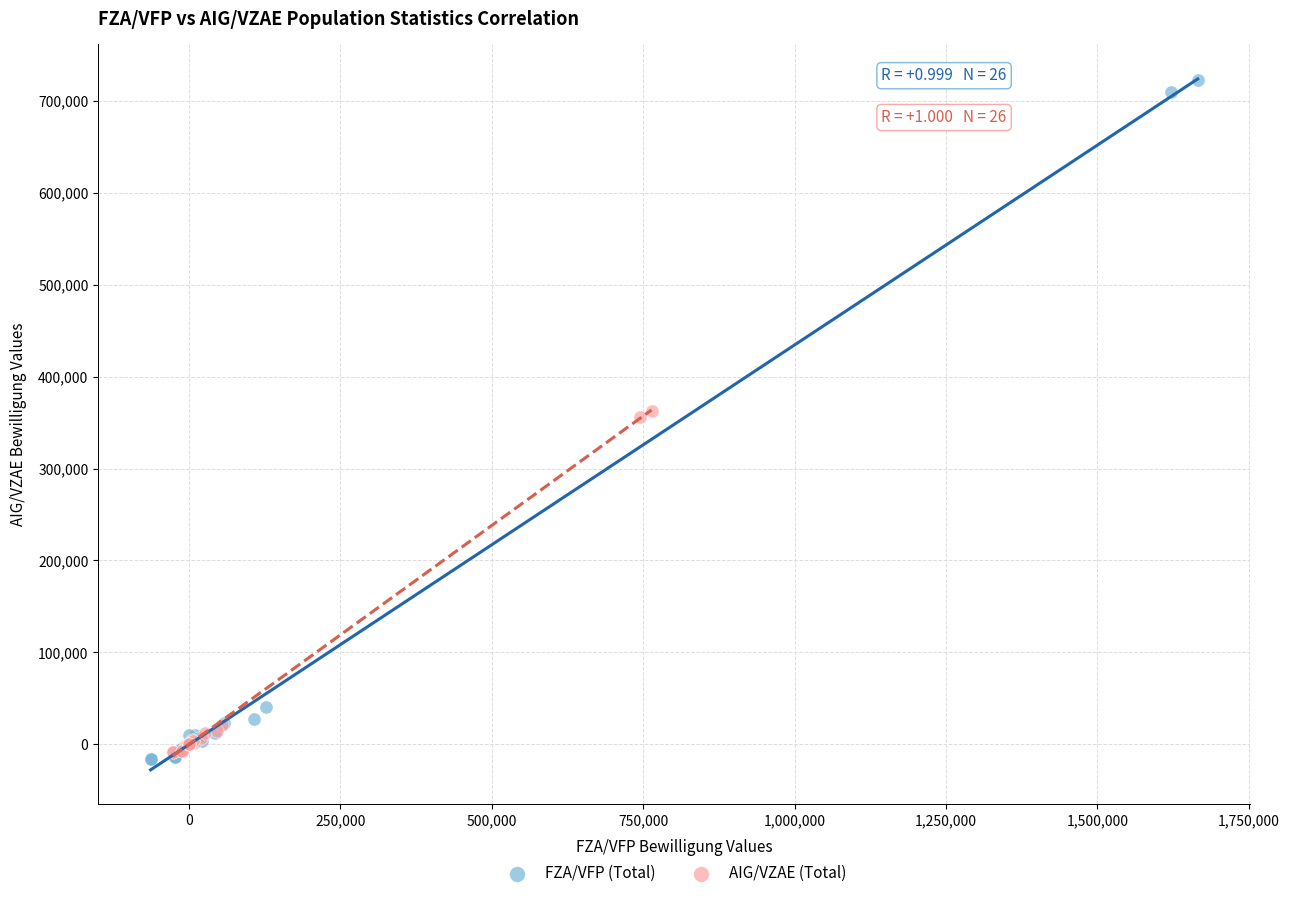

Which series reaches the minimum Y coordinate?

FZA/VFP (Total)